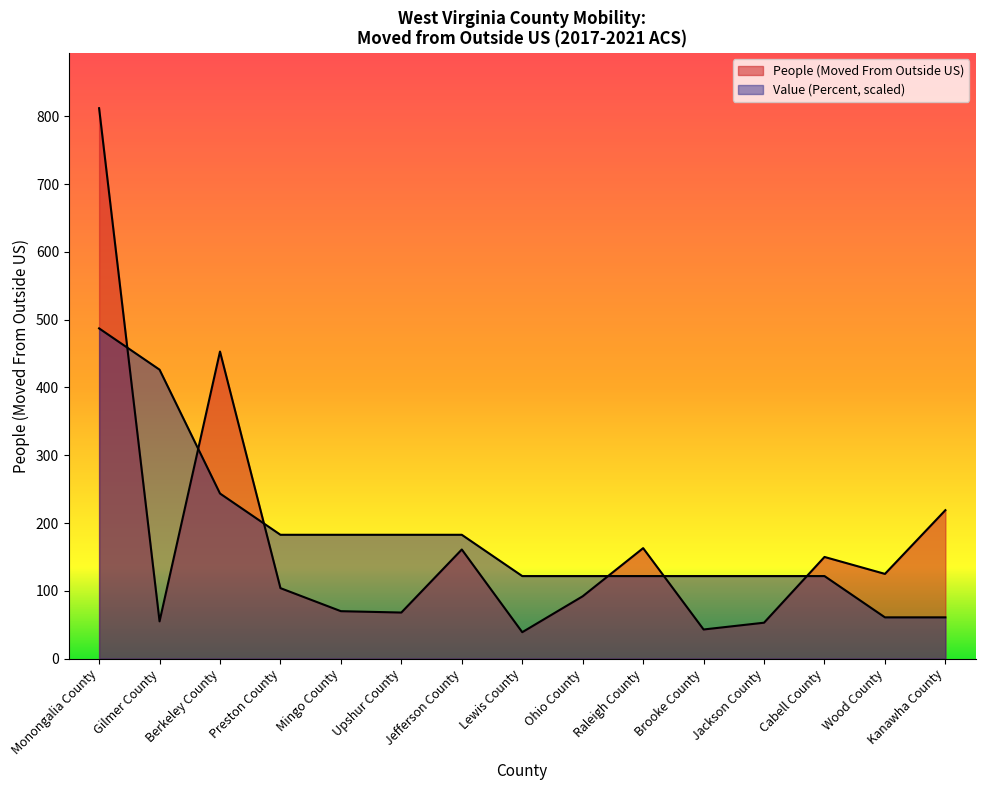

What is the value of the Value (Percent) point at the 3rd from the left?

243.6